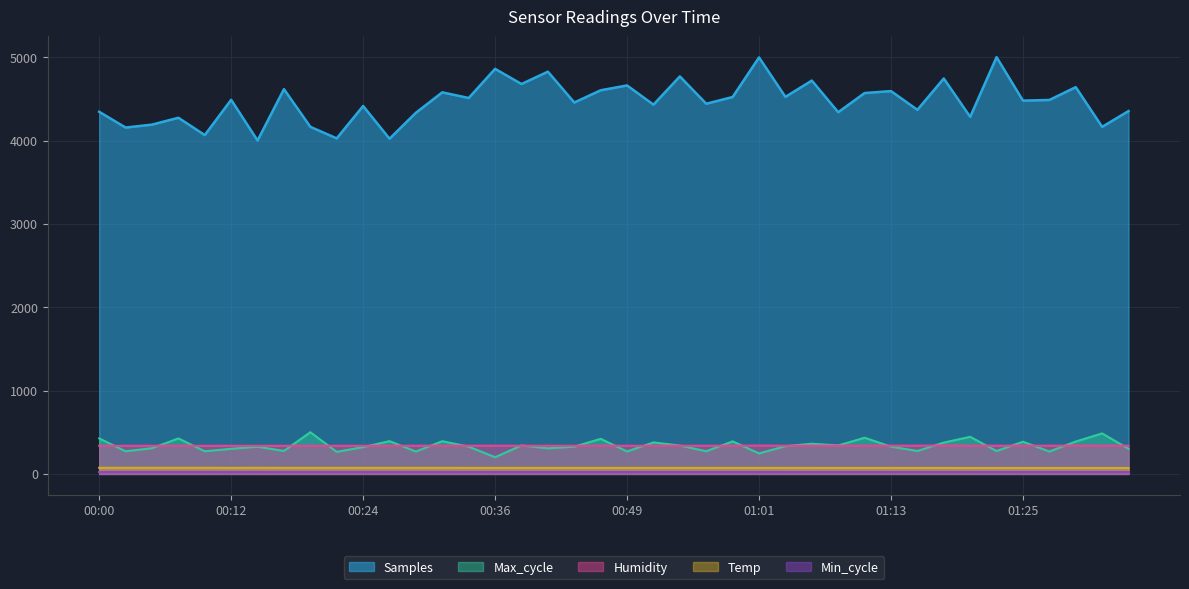

Which series has the widest spread of values?

Samples